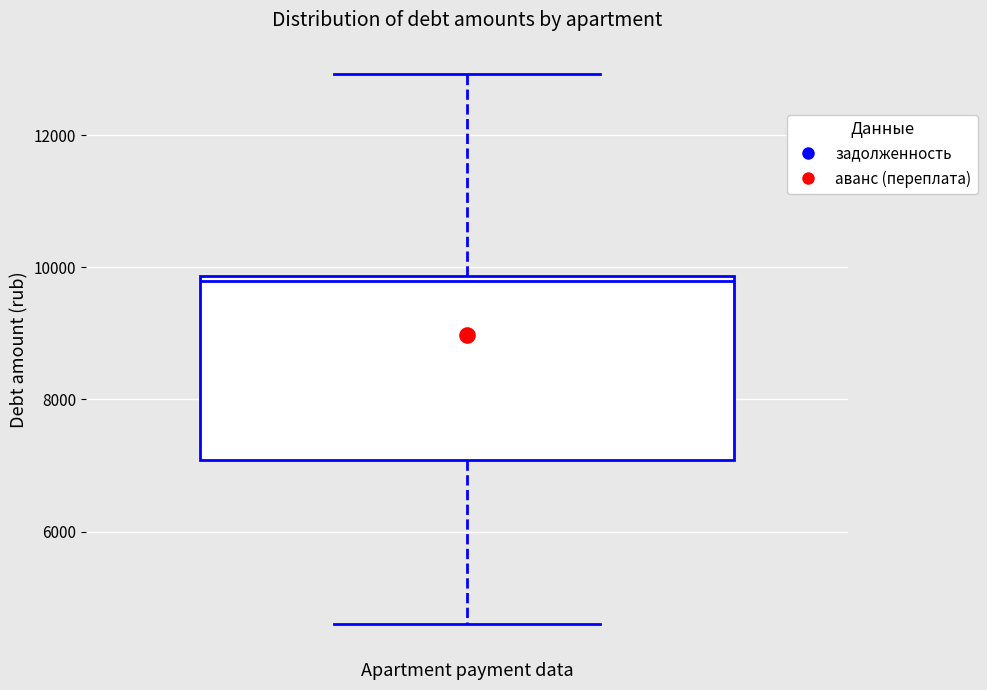

Where is the upper edge of the box on the y-axis? The values are not printed on the chart, so give them approximately, as read against the axis.

9800